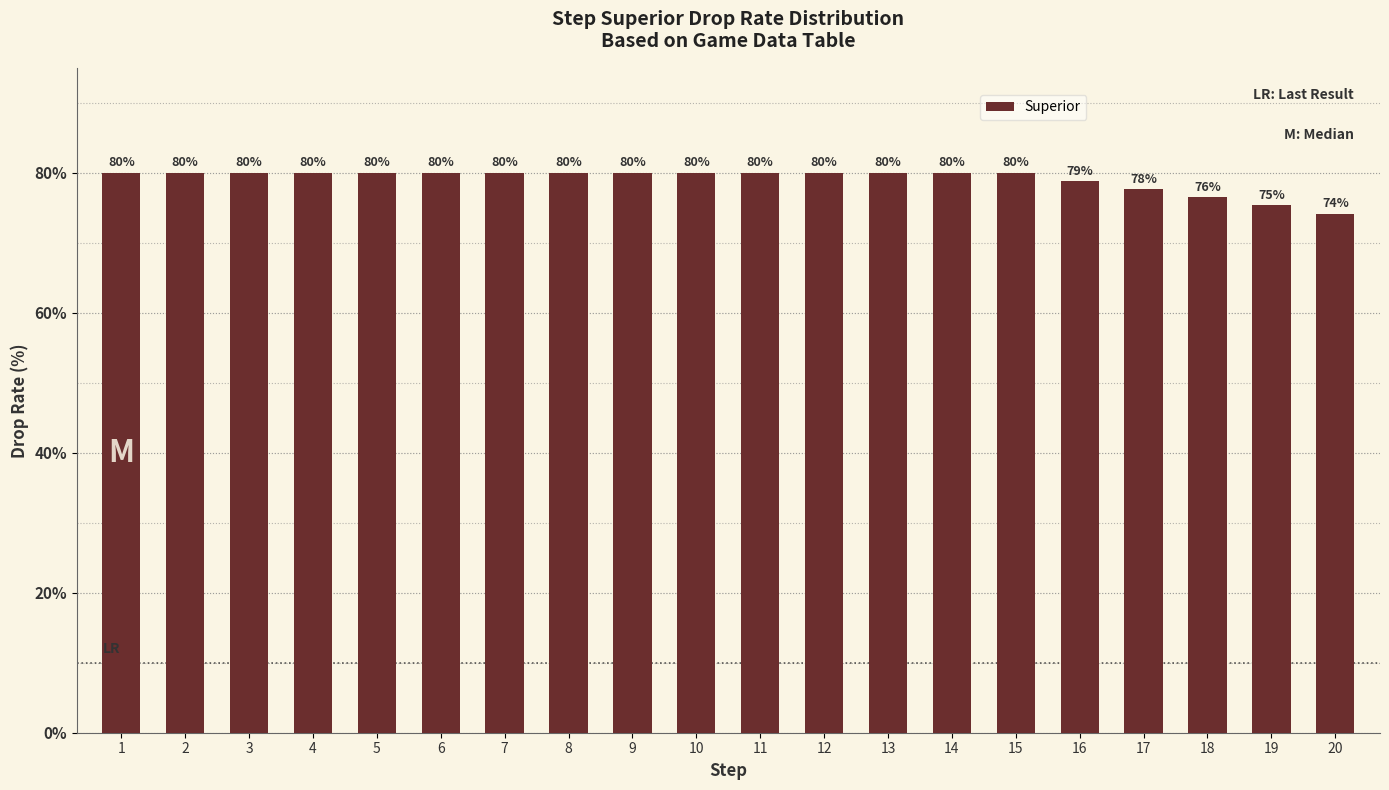

True or false: the data shows 80.0 at 3.

True